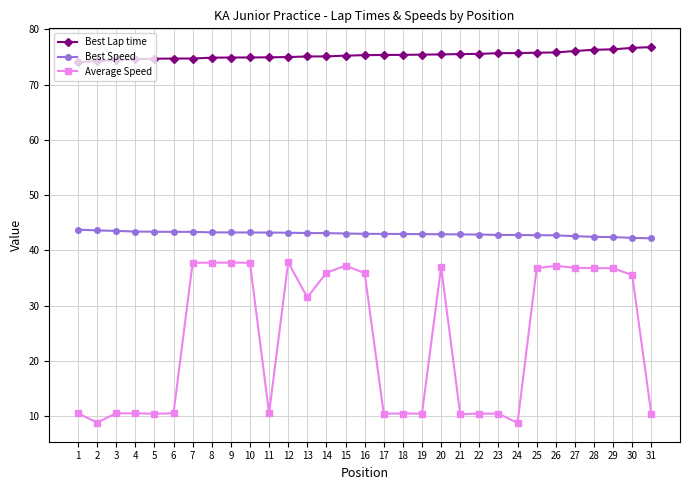

The value of Average Speed at 30 is 35.5. True or false?

True